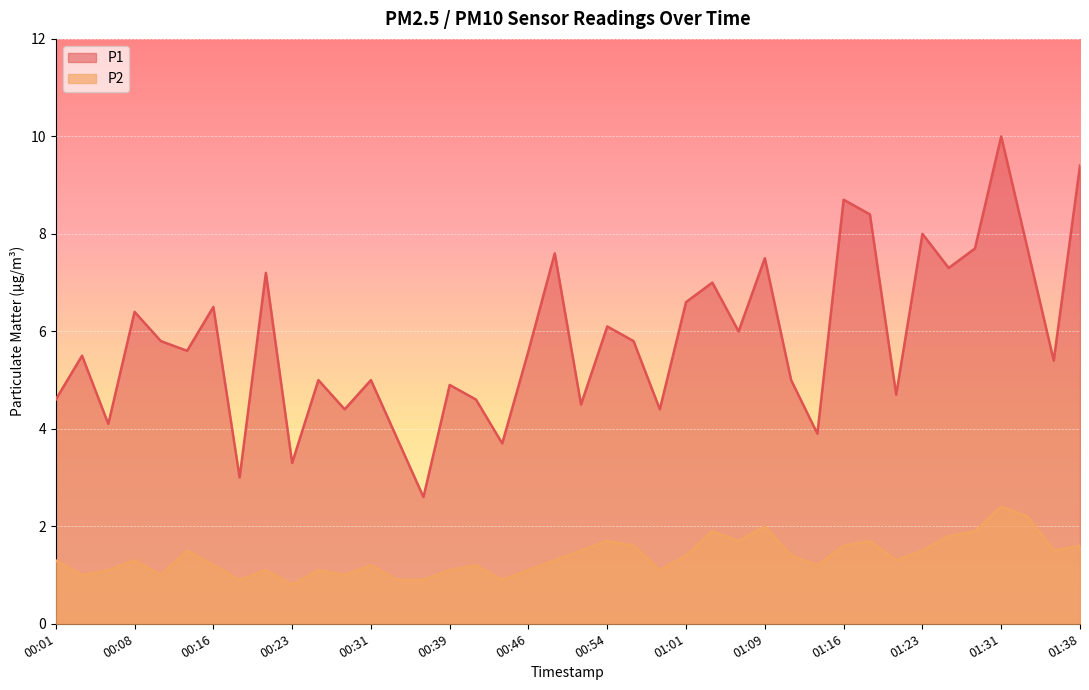

Does the chart display data point markers on the line(s)?

No